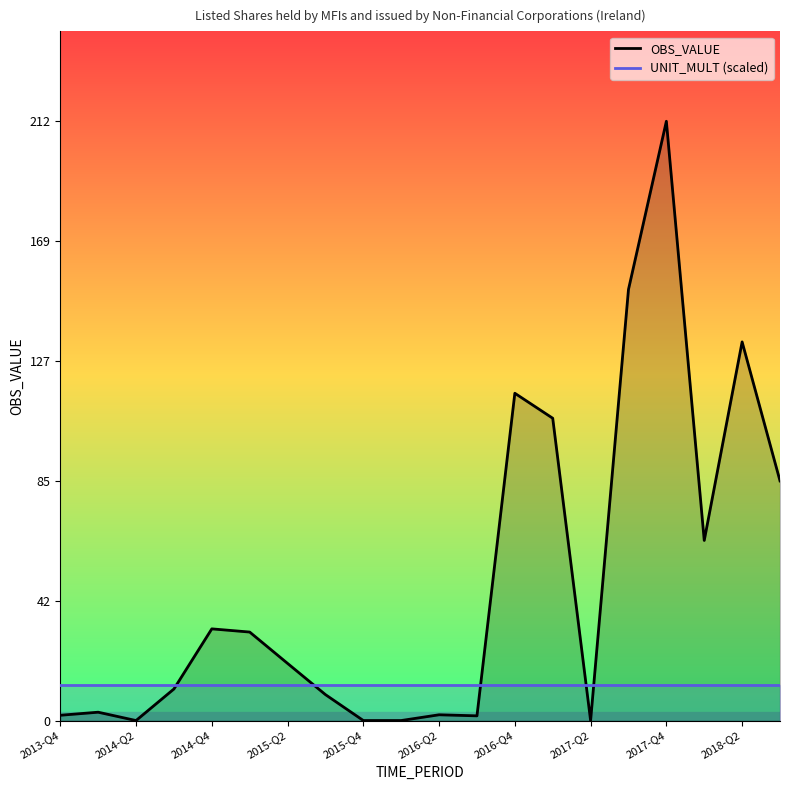

Rank the series at 2014-Q4 from lowest to highest value.

UNIT_MULT (scaled), OBS_VALUE